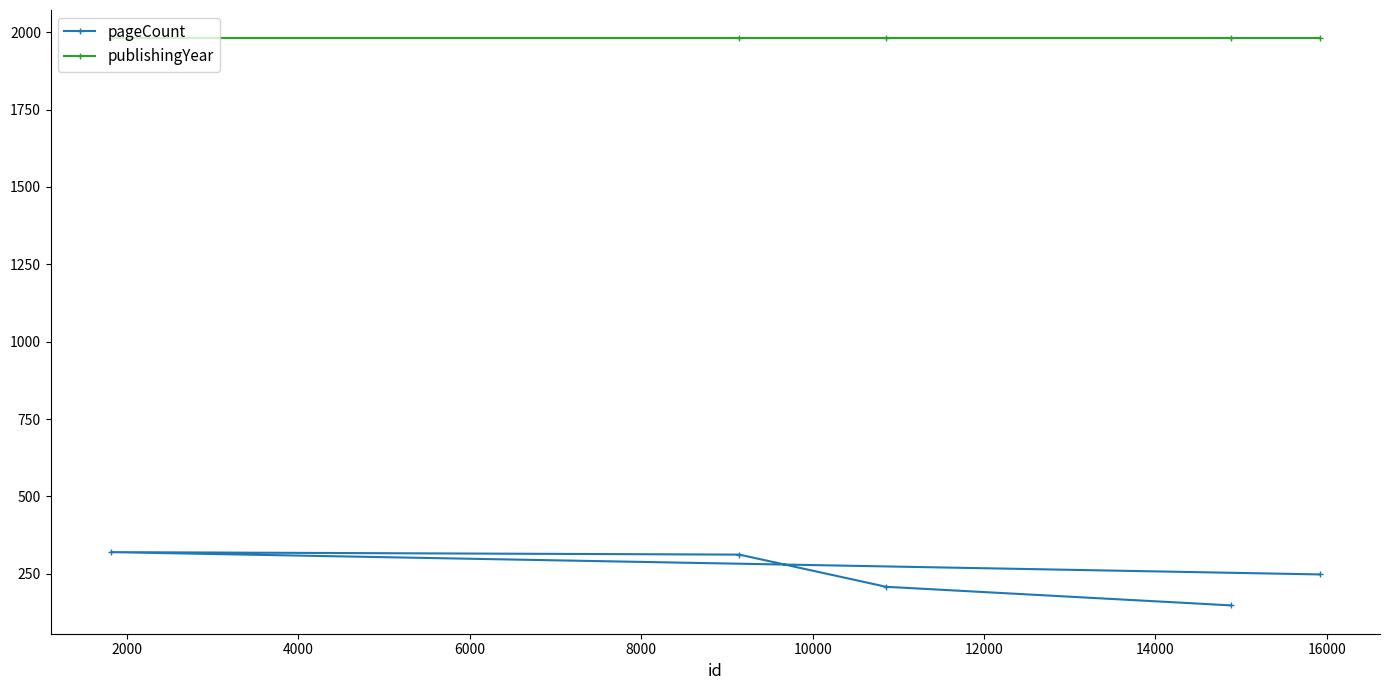

What is the average value of the publishingYear series?

1980